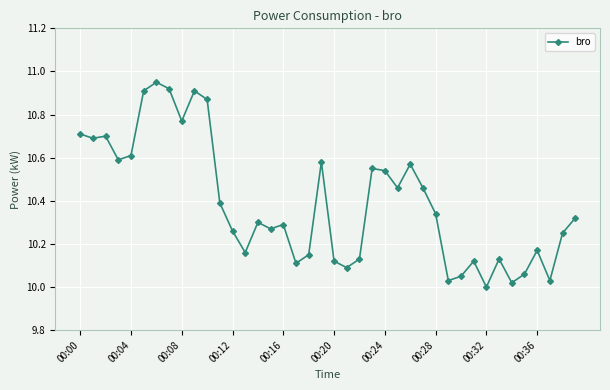

True or false: there are more than 2 points higher than both neighbors.

True